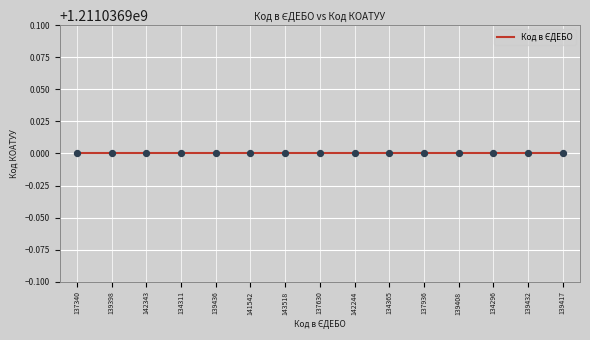

Between 142343 and 134365, which is larger?

142343